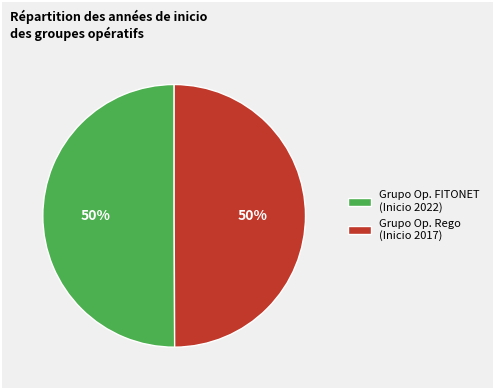

Is the sum of Grupo Op. FITONET (Inicio 2022) and Grupo Op. Rego (Inicio 2017) greater than half?

Yes